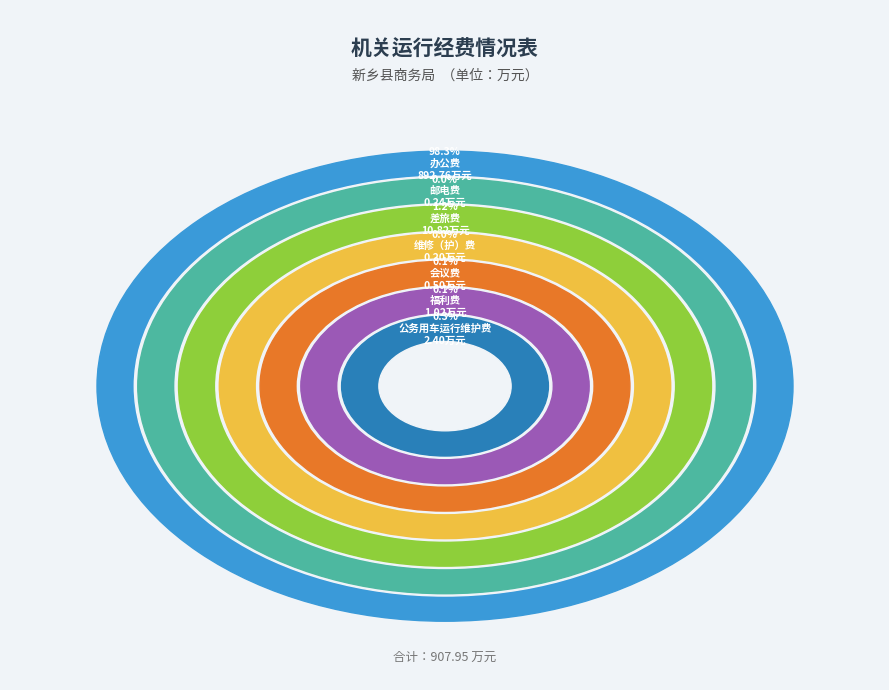

Rank the categories by value from lowest to highest.

维修（护）费, 邮电费, 会议费, 福利费, 公务用车运行维护费, 差旅费, 办公费